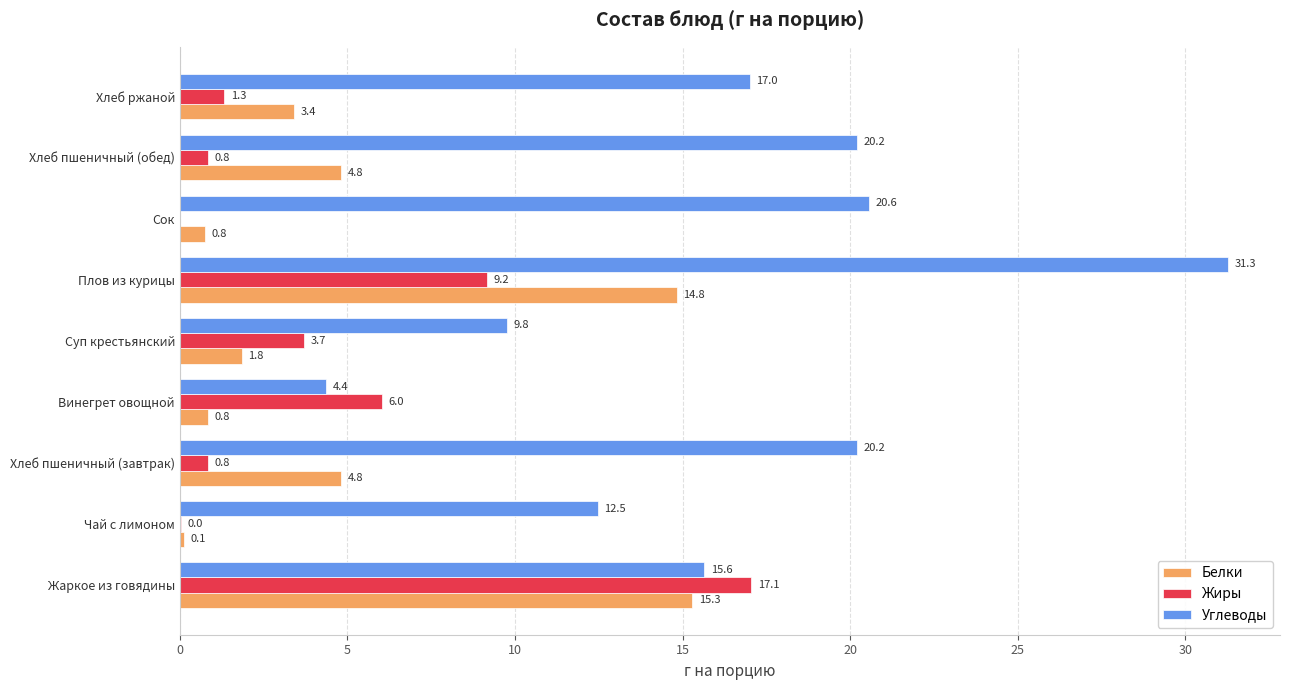

At which category does the chart reach its peak across all series?

Плов из курицы